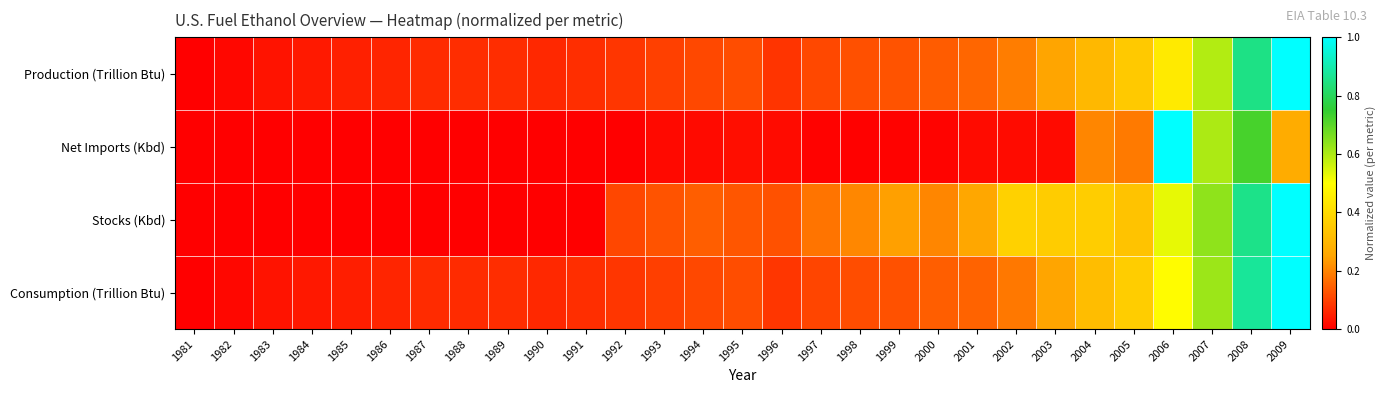

List the series in order of their peak value, lowest first.

Production (Trillion Btu), Net Imports (Kbd), Stocks (Kbd), Consumption (Trillion Btu)